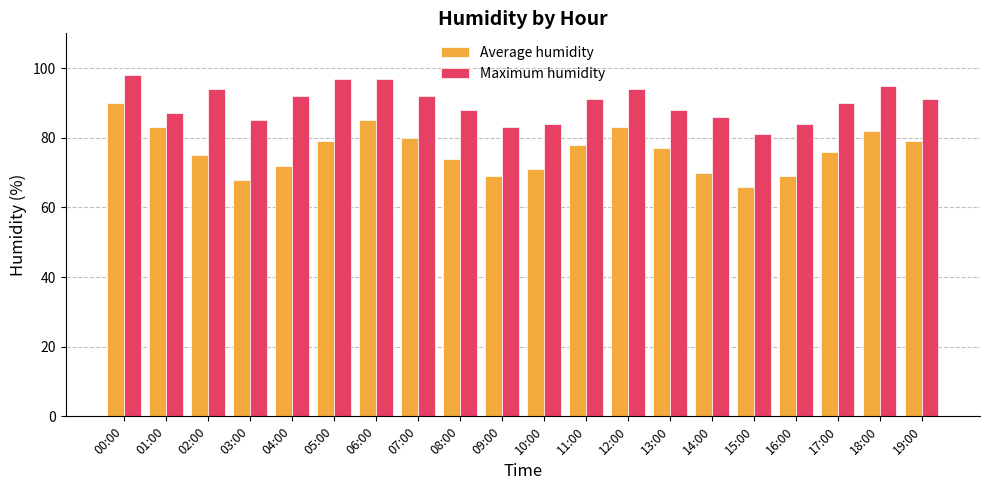

At 11:00, list the series in order from largest to smallest.

Maximum humidity, Average humidity